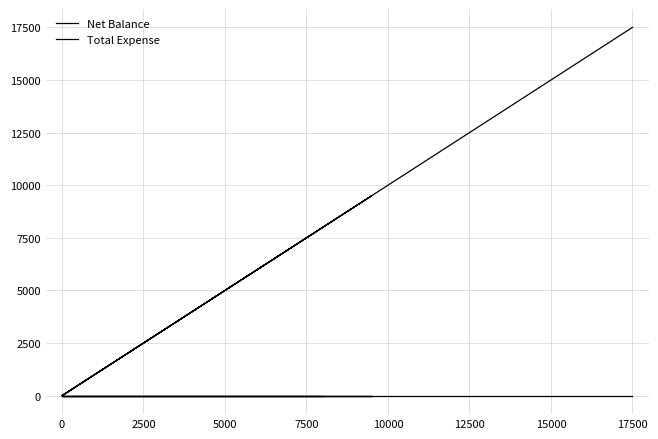

True or false: Total Expense has more than 1 interior local peaks.

False